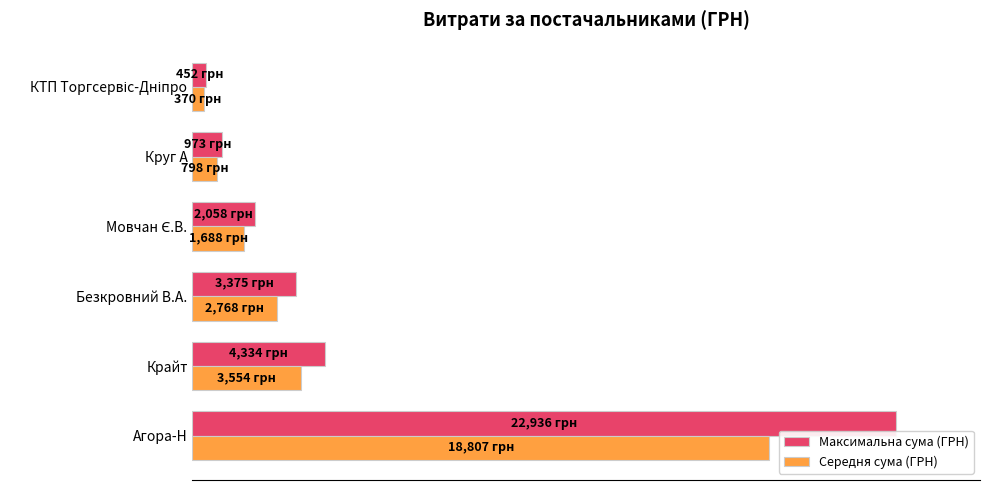

What are all the series names shown in the legend?

Максимальна сума (ГРН), Середня сума (ГРН)